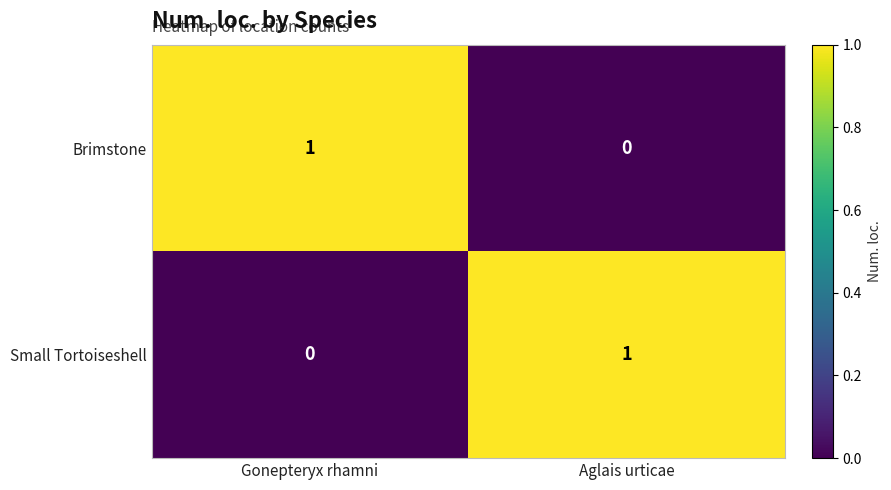

What is the total value across all series at Gonepteryx rhamni?

1